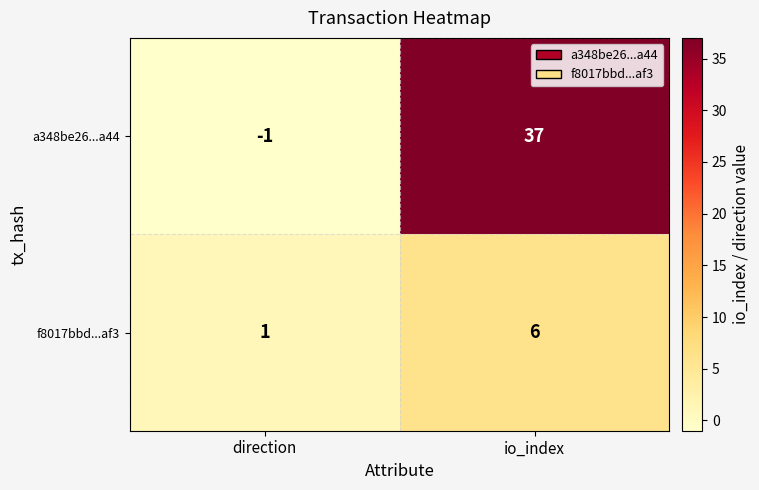

Which series has the largest total across all categories?

a348be26...a44